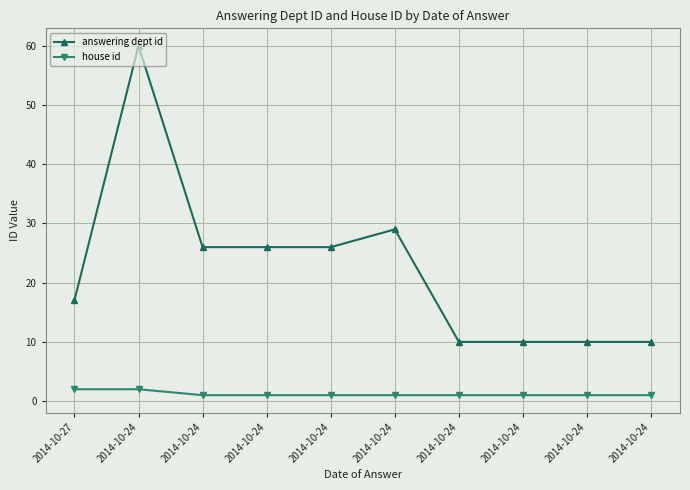

Reading right to left, extract all data points from this chart.

answering dept id: 10	10	10	10	29	26	26	26	60	17
house id: 1	1	1	1	1	1	1	1	2	2